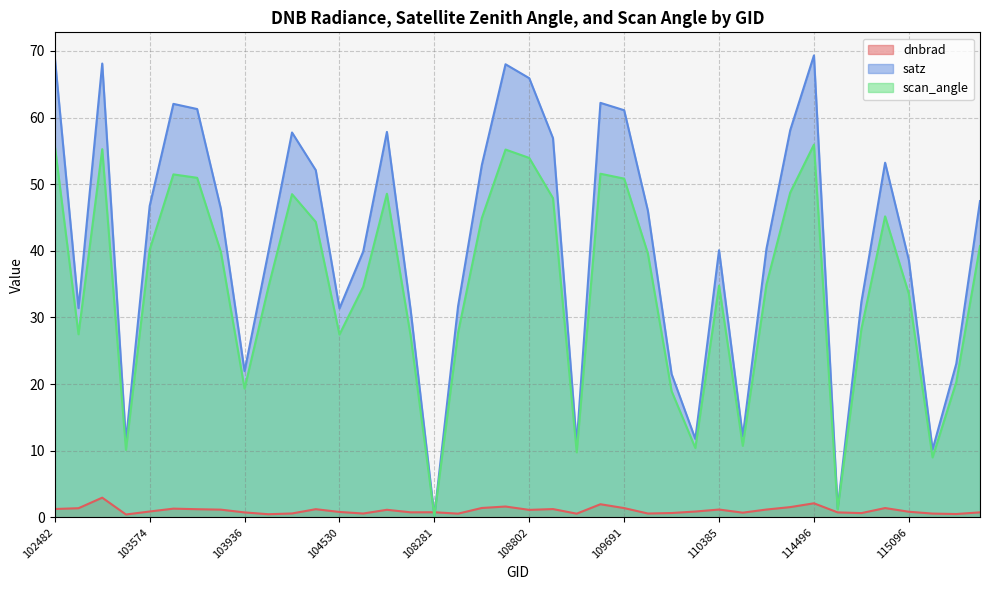

The value of satz at 2933 is 6.0. True or false?

False